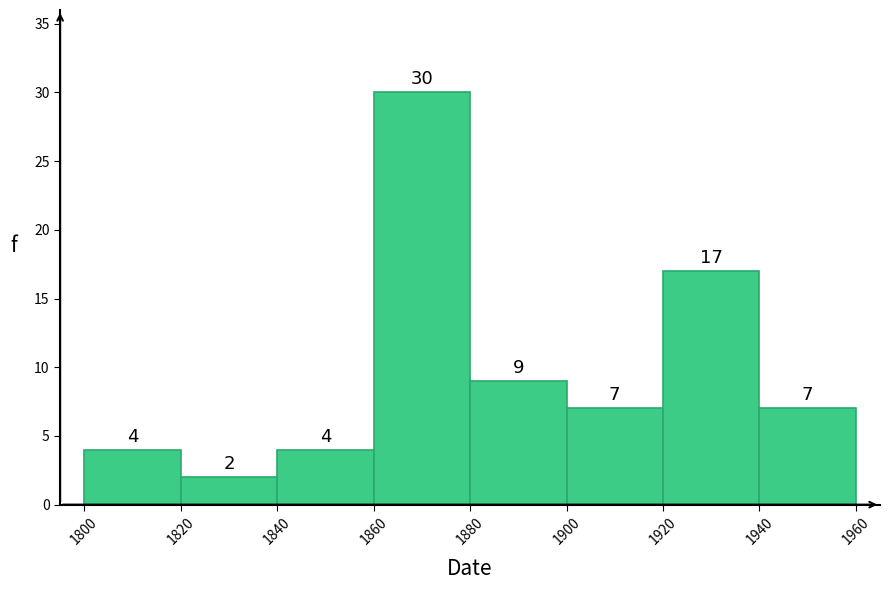

Reading left to right, transcribe this chart: for each bar, give the range it covers on the x-axis and its height.

1800 to 1820: 4
1820 to 1840: 2
1840 to 1860: 4
1860 to 1880: 30
1880 to 1900: 9
1900 to 1920: 7
1920 to 1940: 17
1940 to 1960: 7